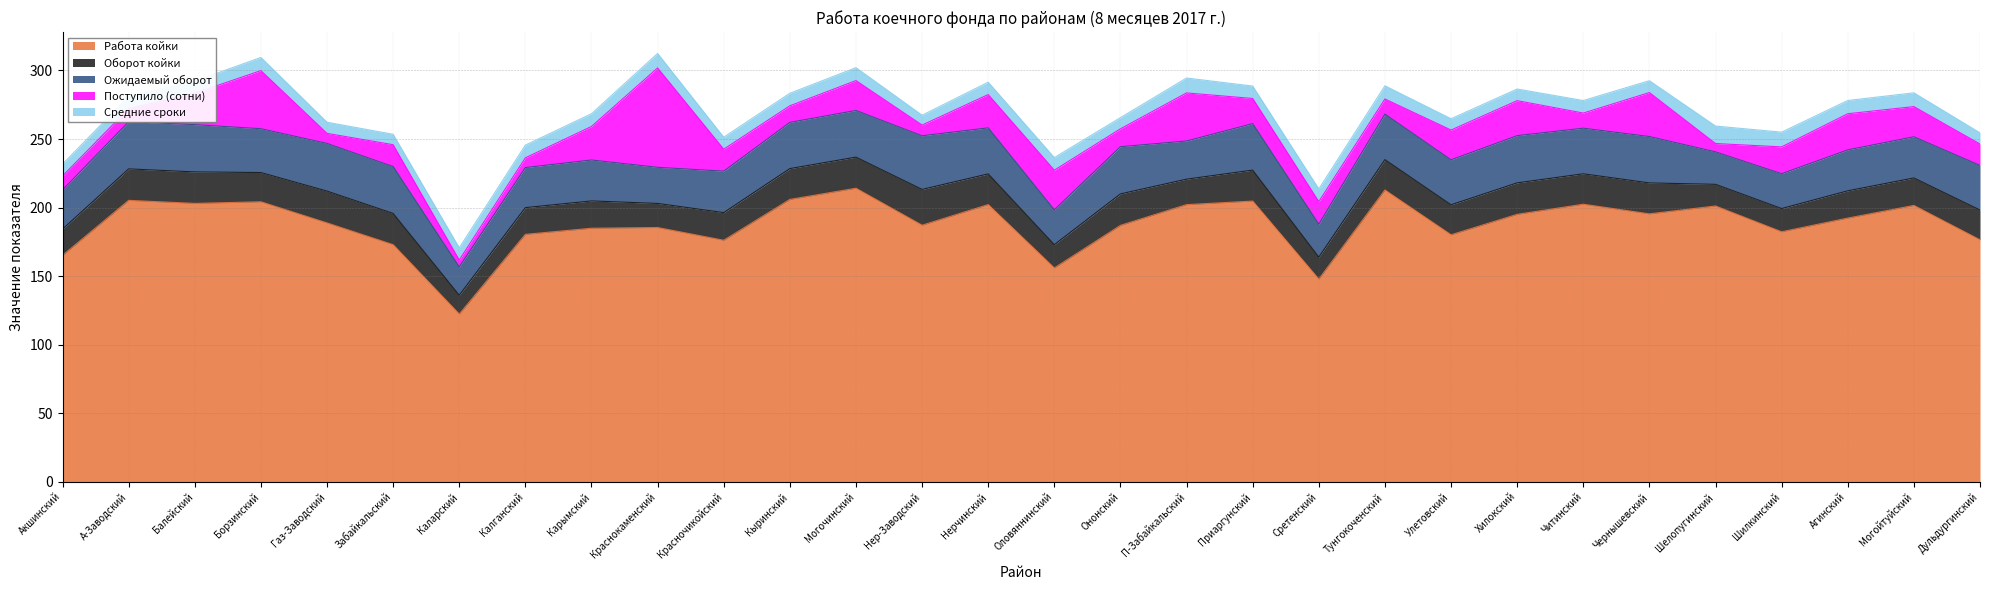

Between Кыринский and Забайкальский, which is larger?

Кыринский